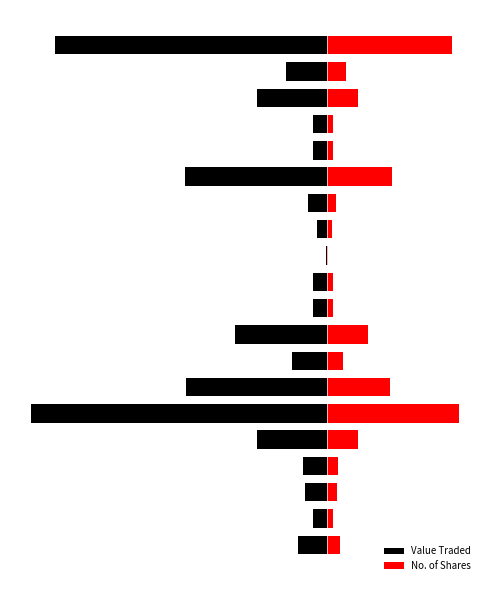

What are all the series names shown in the legend?

Value Traded, No. of Shares